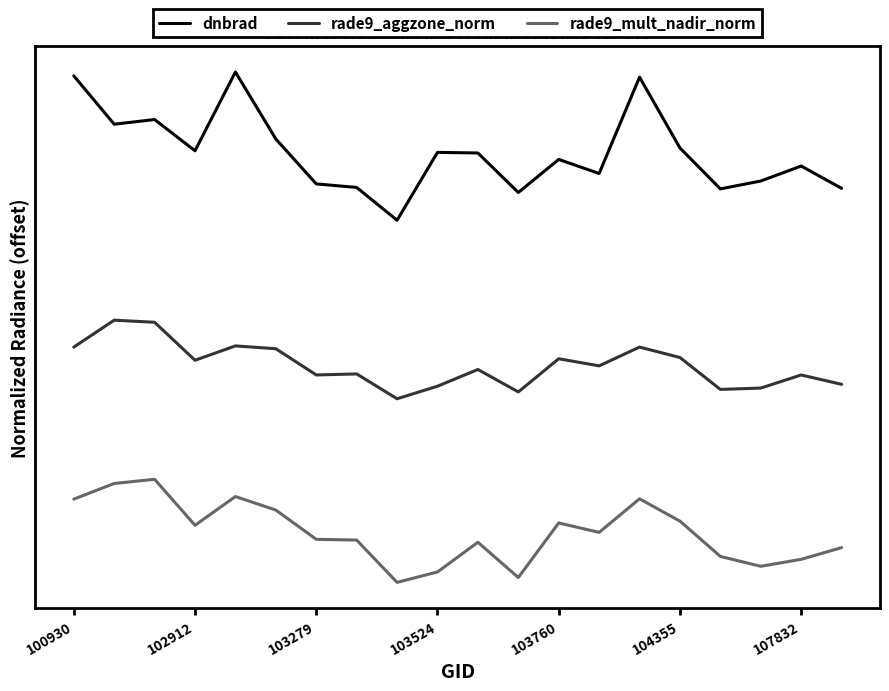

True or false: rade9_mult_nadir_norm has more than 0 points higher than both neighbors.

True